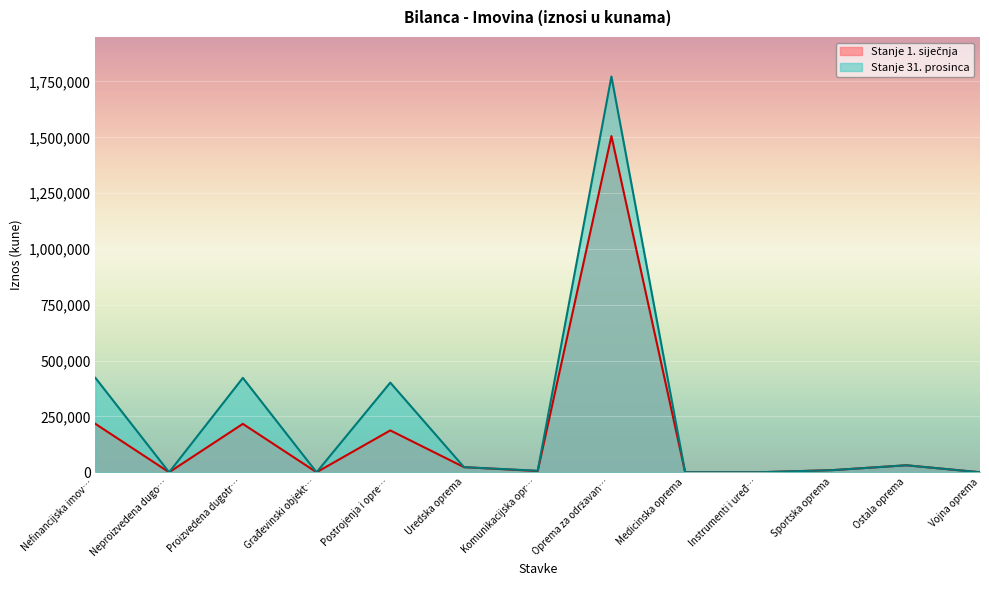

How many data points in Stanje 1. siječnja are less than 9504?

6